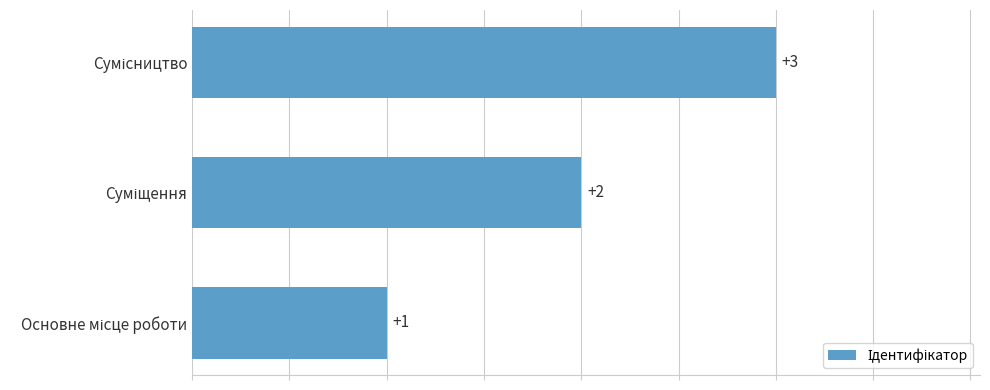

What is the maximum value shown in the chart?

3